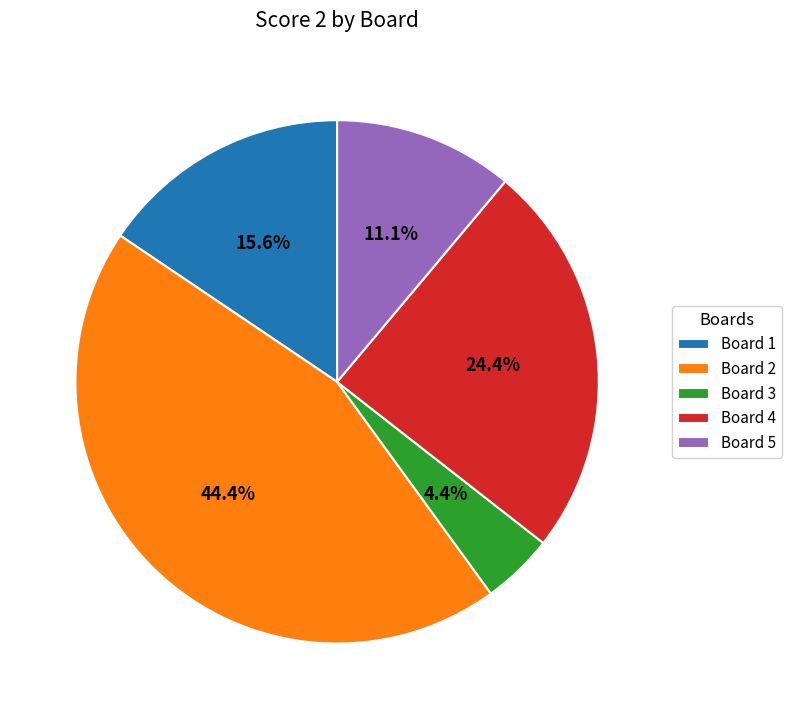

To the nearest percent, what is the average slice percentage?

20%